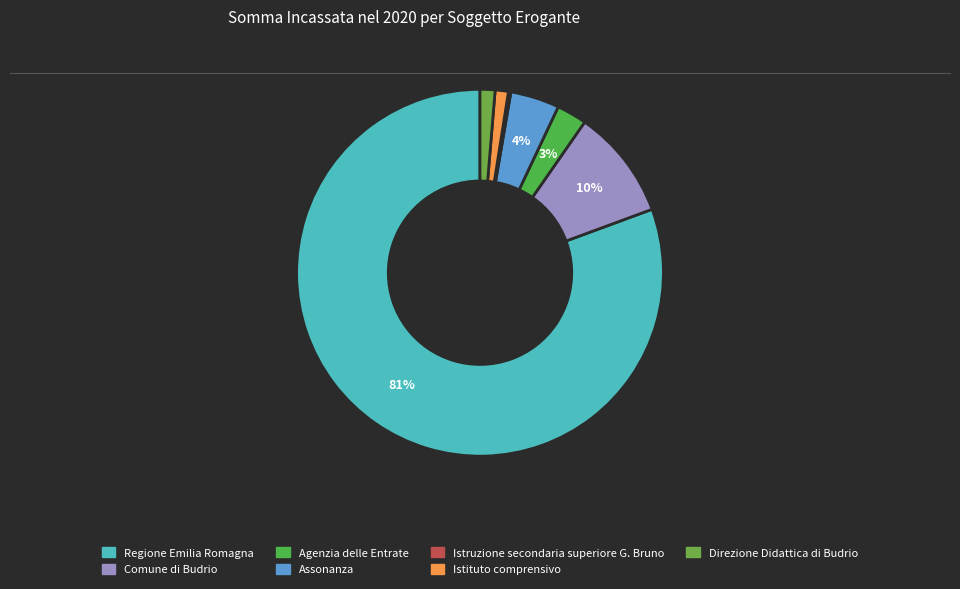

What is the ratio of the value at Assonanza to the value at Regione Emilia Romagna?

0.1